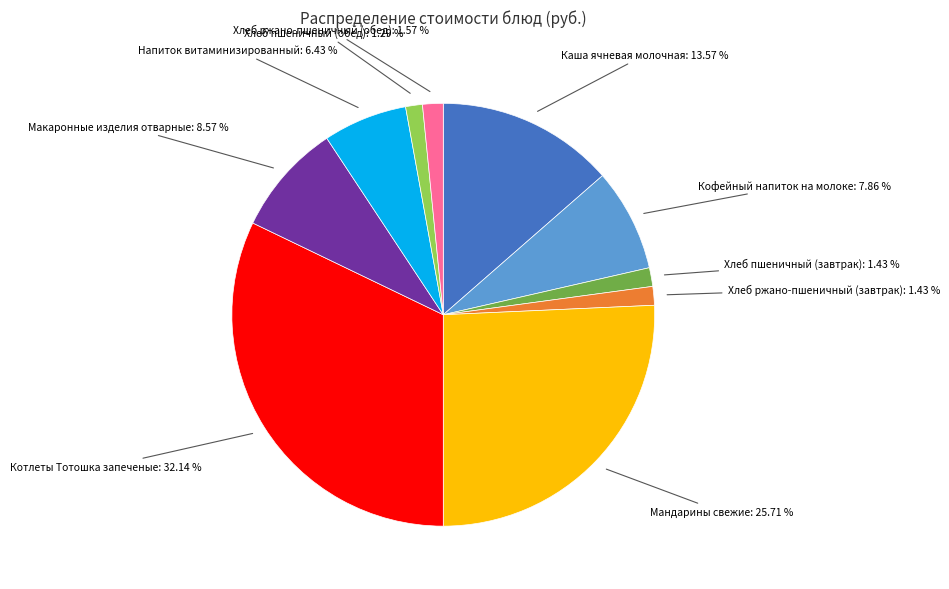

To the nearest percent, what is the difference between the largest and smallest slice percentages?

31%